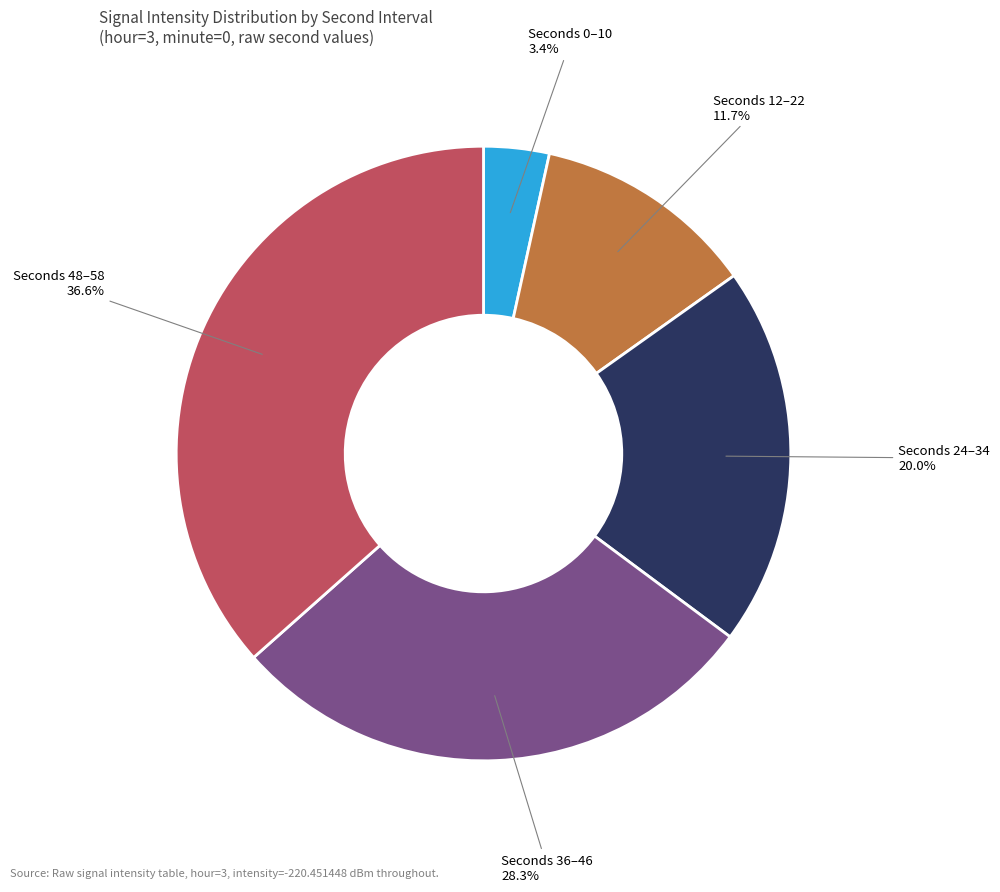

Does any single category account for the majority?

No